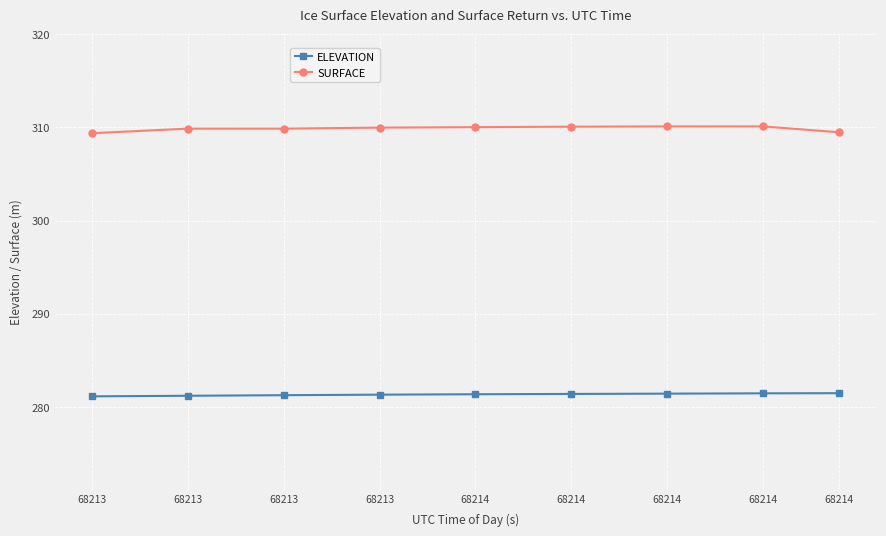

How many series are shown in this chart?

2